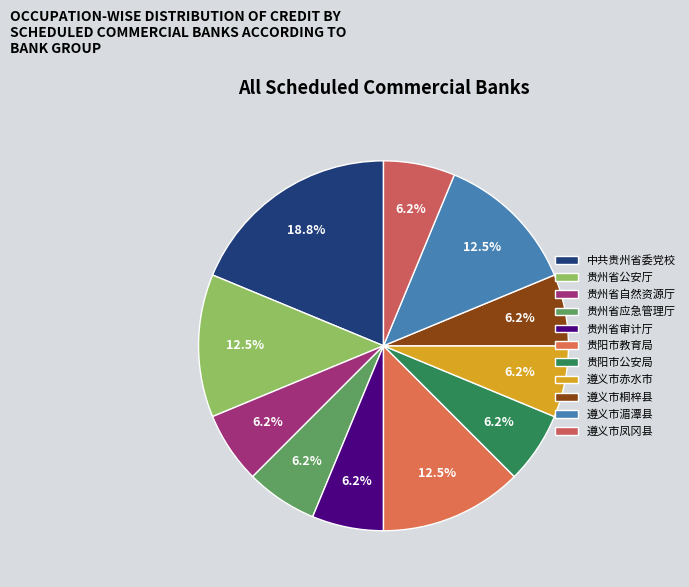

What percentage is the 贵阳市公安局 slice, to the nearest percent?

6%